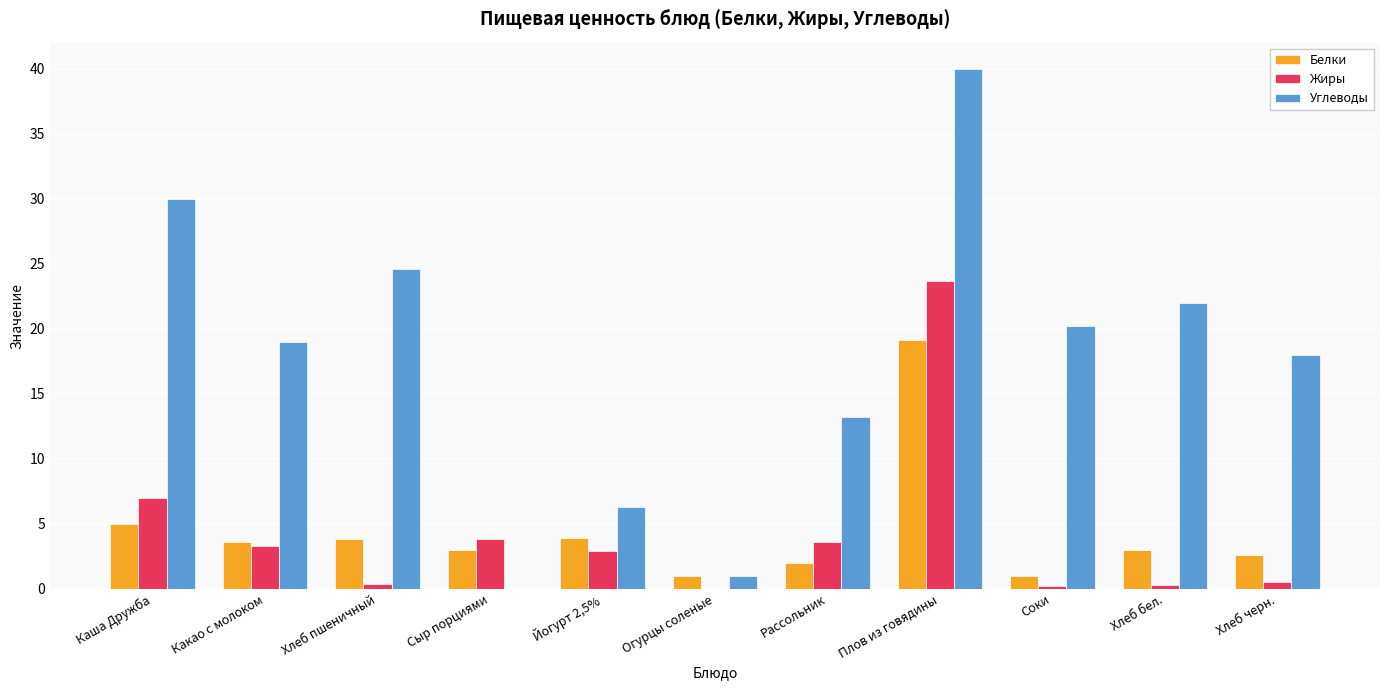

The value of Углеводы at Хлеб черн. is 10.6. True or false?

False